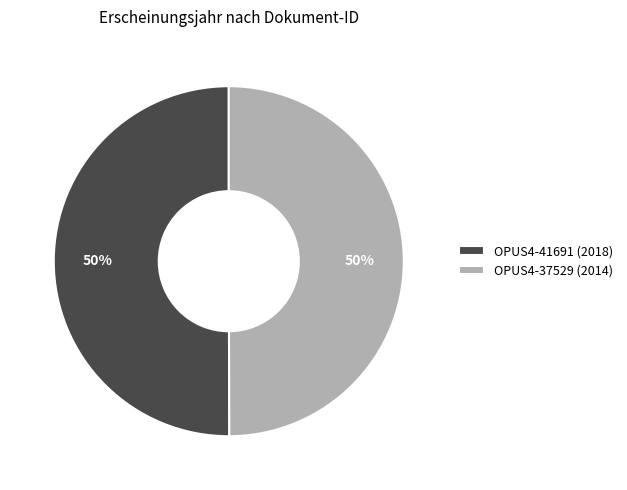

How many slices are in this pie chart?

2